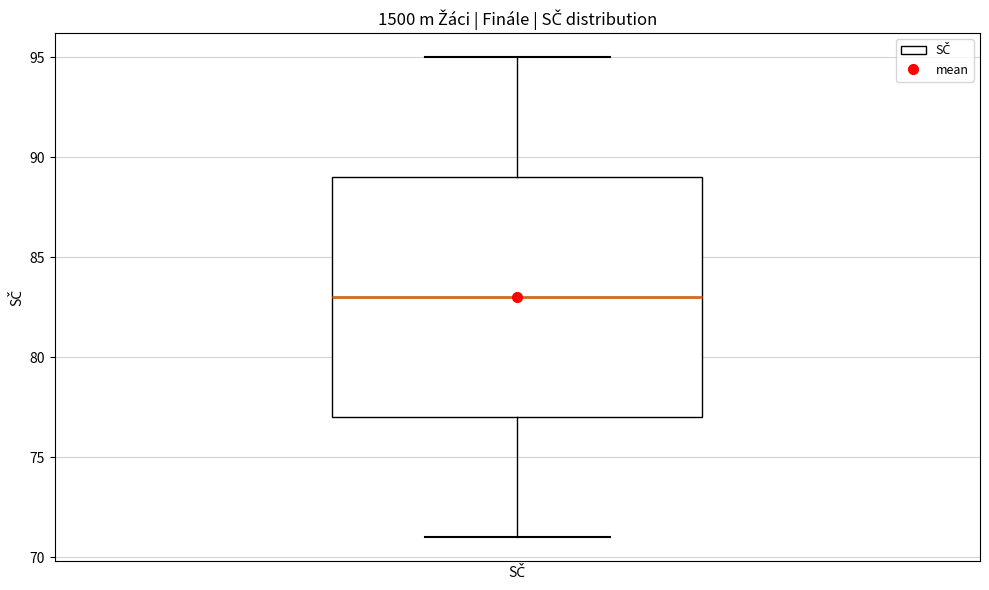

Transcribe this box plot: give where the median line is, the range the box spans, and where the two whiskers end, as read against the y-axis. The values are not printed on the chart, so give them approximately, as read against the axis.

median 83, box 77 to 89, whiskers 71 to 95